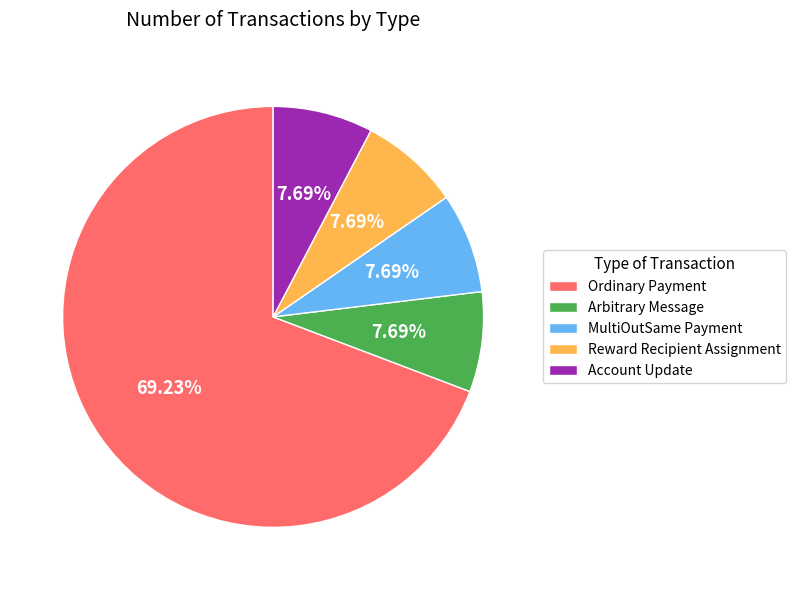

To the nearest percent, what is the combined percentage of Reward Recipient Assignment and Account Update?

15%